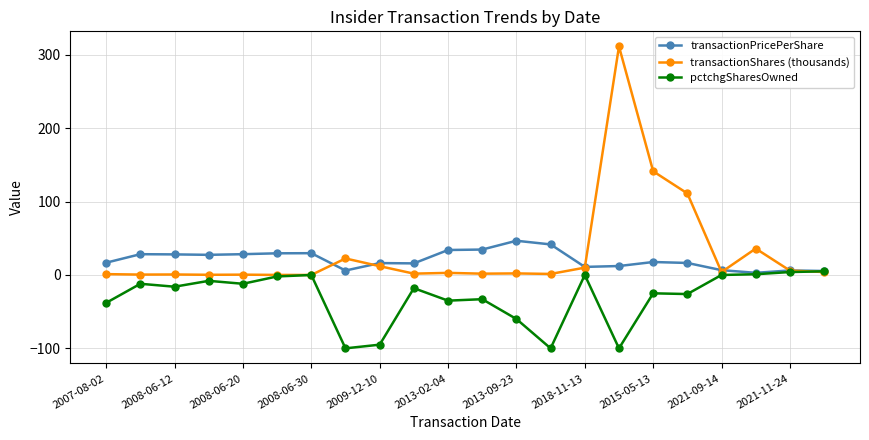

Rank the series by their average value, from lowest to highest.

pctchgSharesOwned, transactionPricePerShare, transactionShares (thousands)